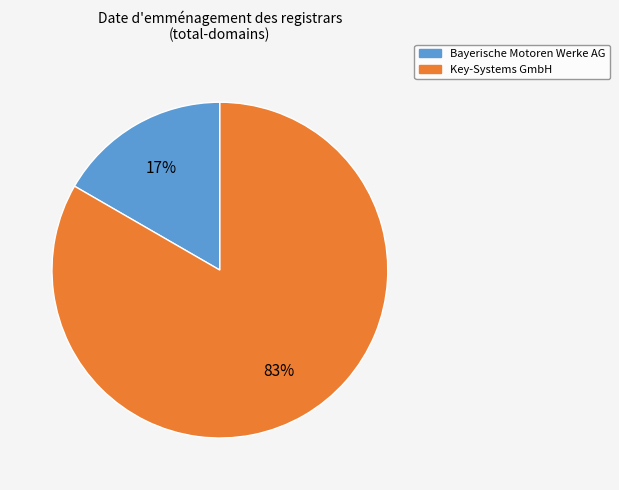

How many slices are in this pie chart?

2